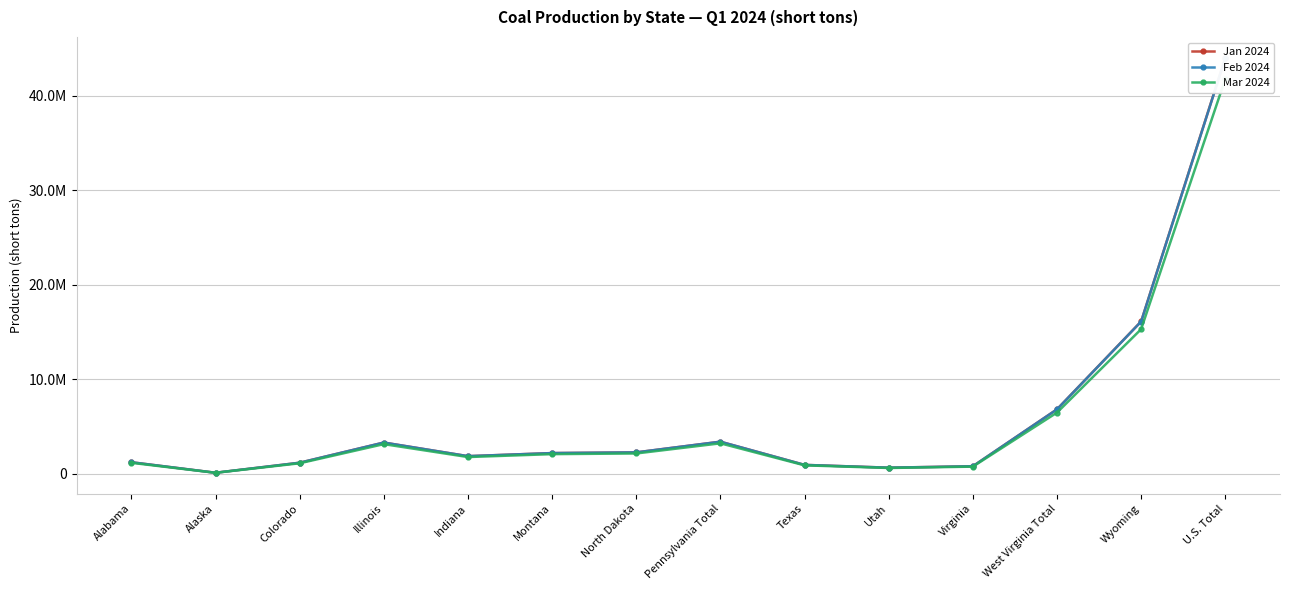

Which series has the largest total across all categories?

Jan 2024